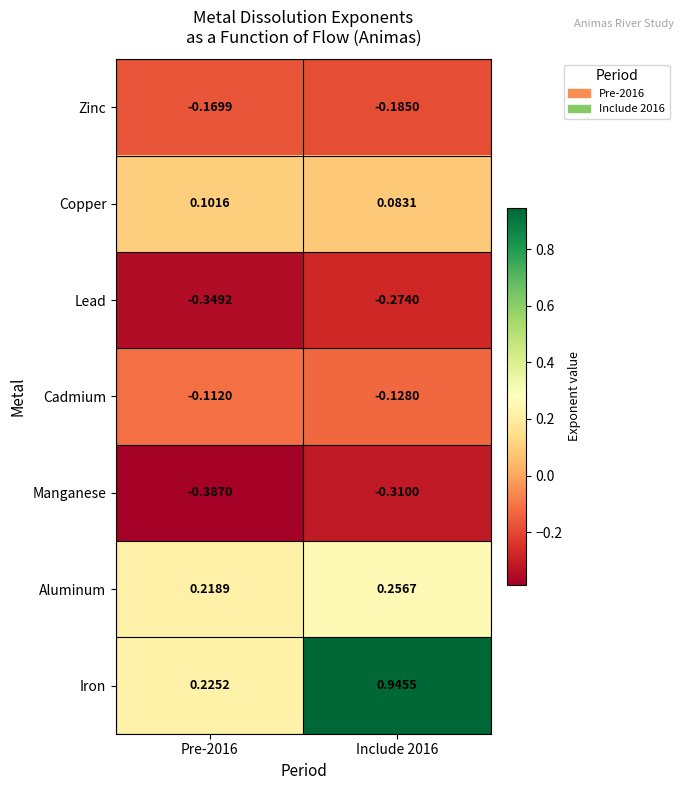

How many data points does each series have?

2